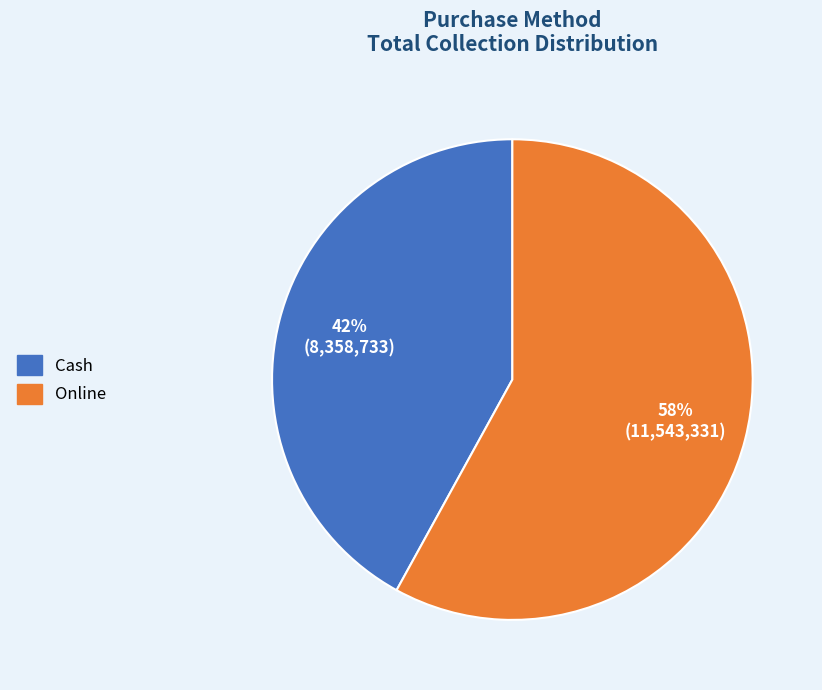

To the nearest percent, what portion does Online represent?

58%